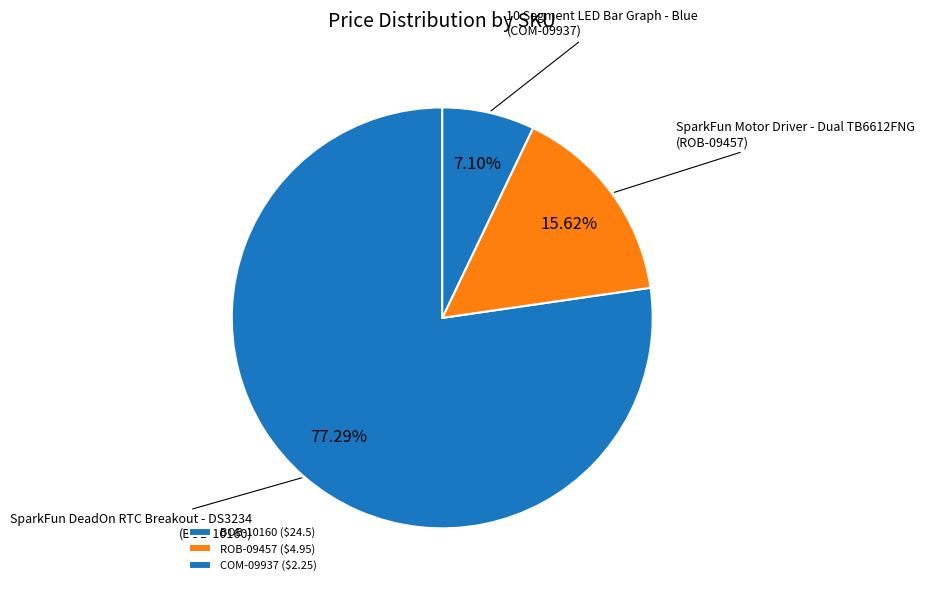

Is the sum of BOB-10160 and COM-09937 greater than half?

Yes